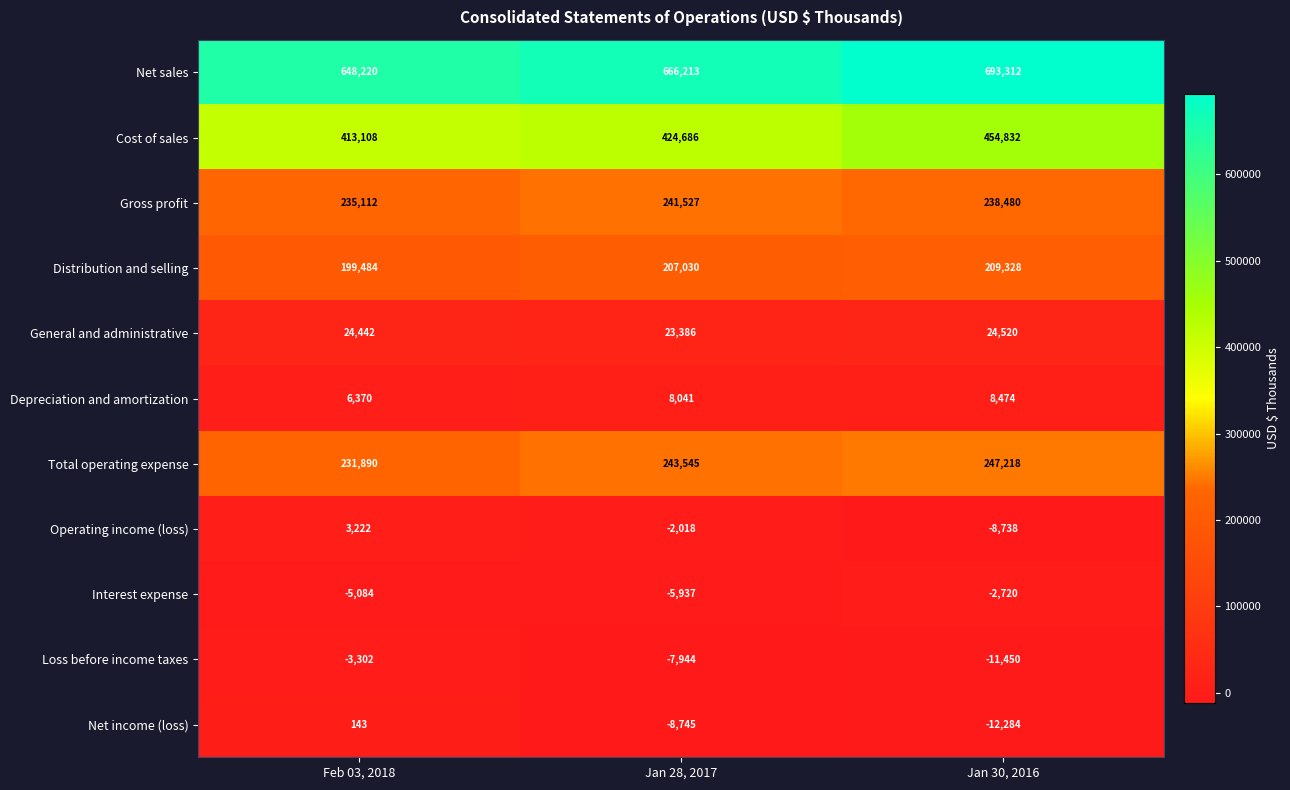

At which label does Net income (loss) reach its minimum?

Jan 30, 2016